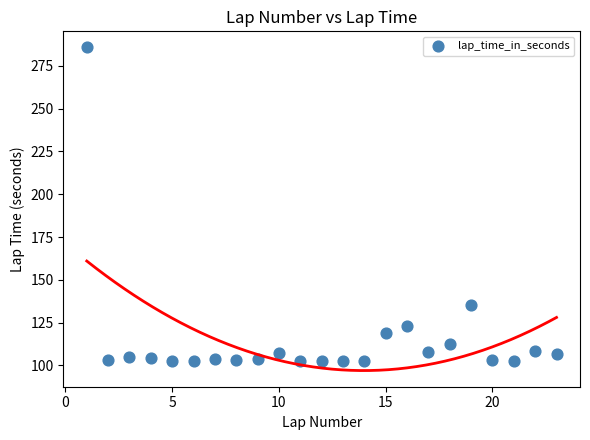

What Y value in the scatter plot is closest to 193?

135.3